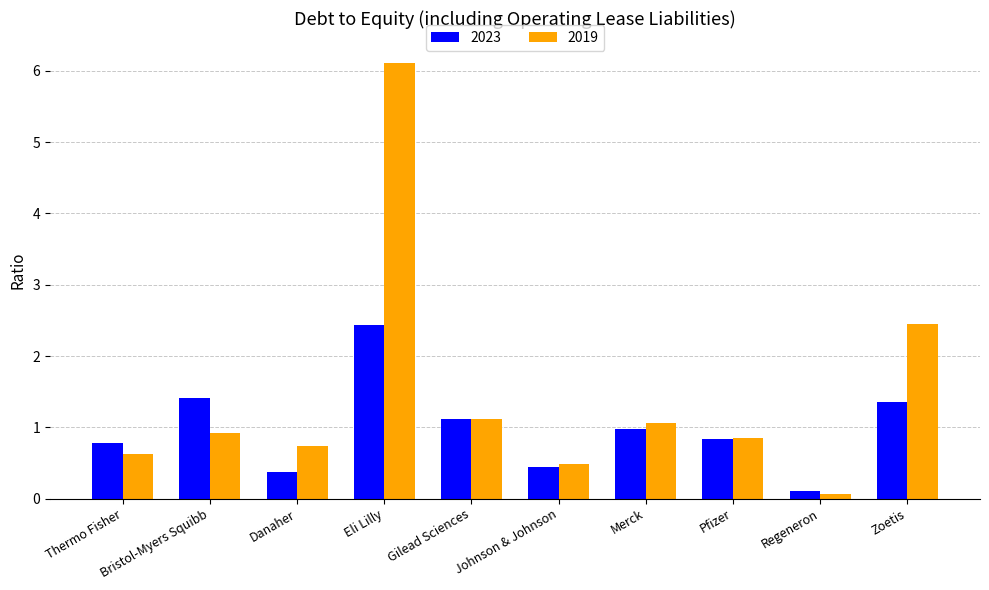

How many data points does each series have?

10